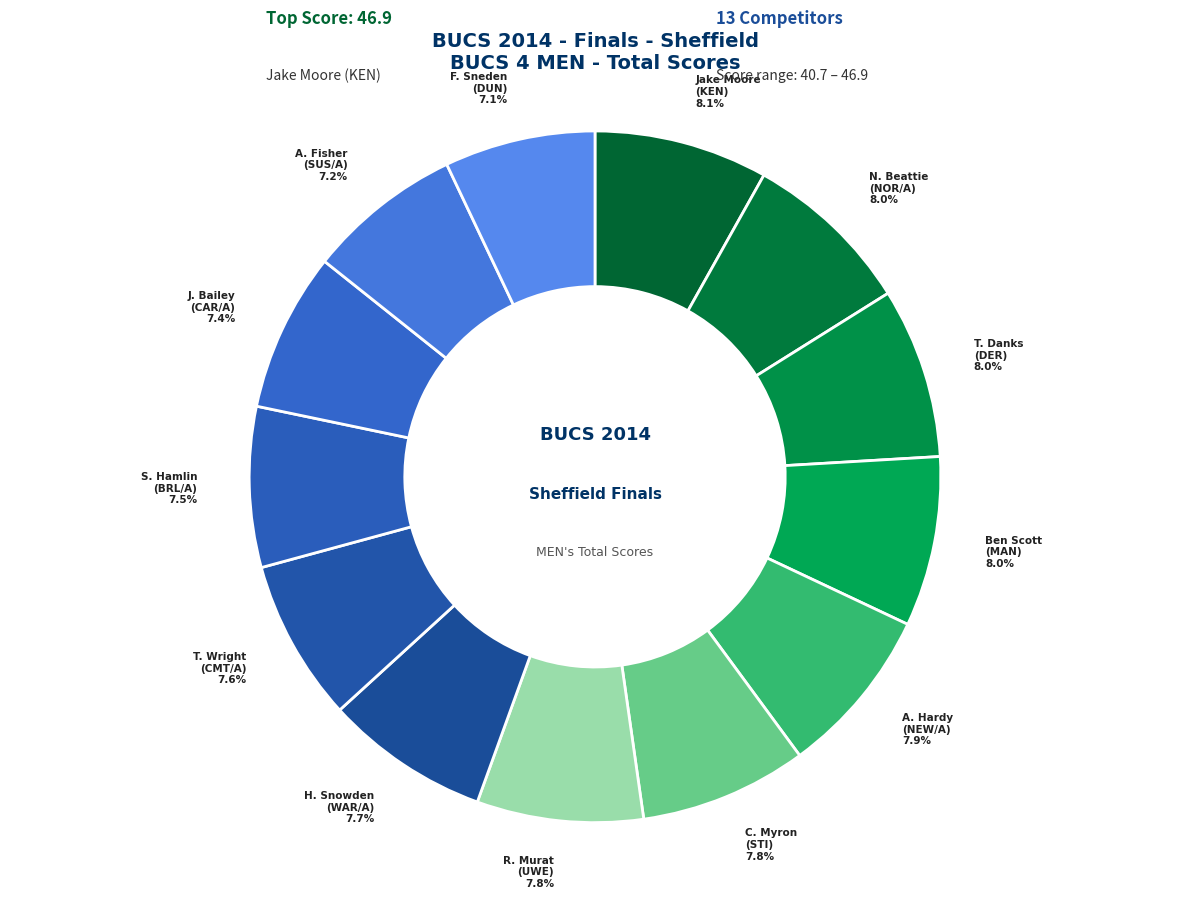

Does S. Hamlin (BRL/A) 7.5% account for over 50% of the chart?

No